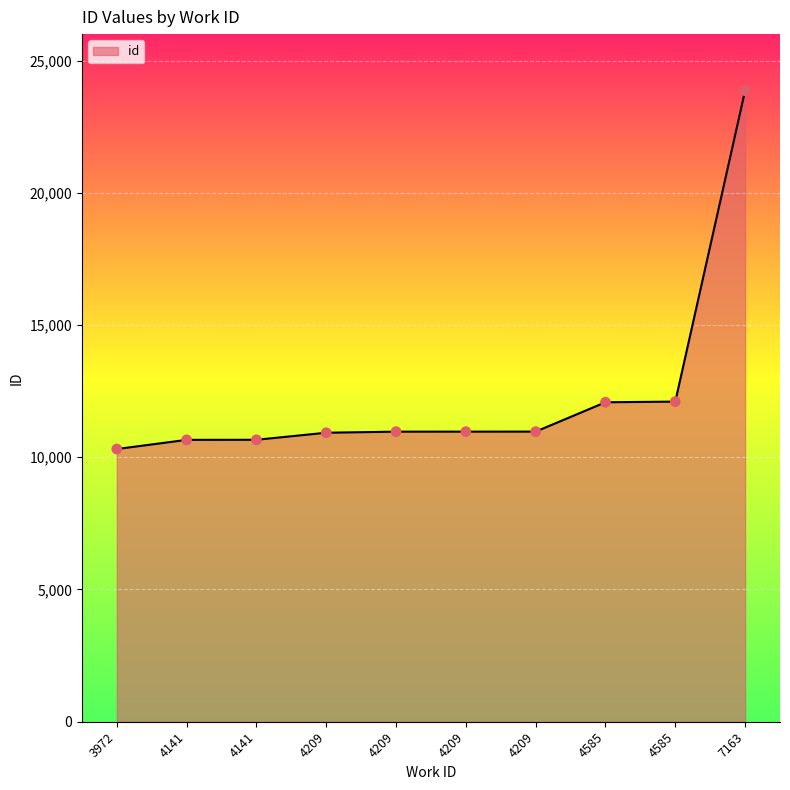

Between 4141 and 4209, which is larger?

4209